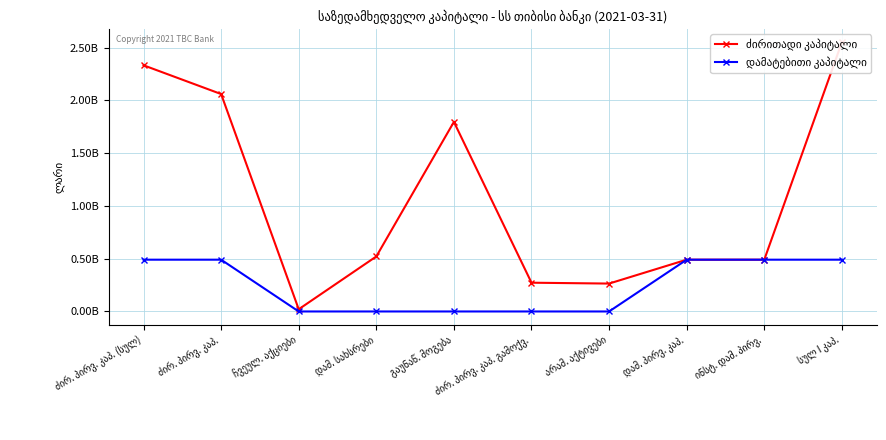

What is the average value of the ძირითადი კაპიტალი series?

1079766653.3